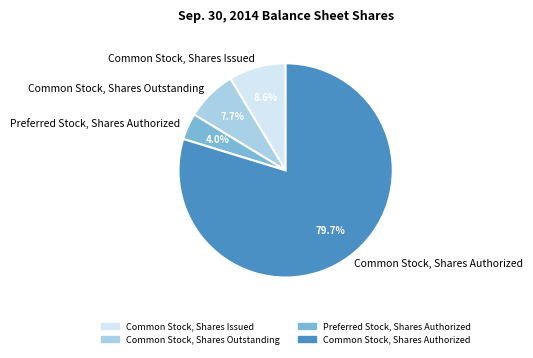

What is the ratio of the value at Common Stock, Shares Outstanding to the value at Common Stock, Shares Issued?

0.9